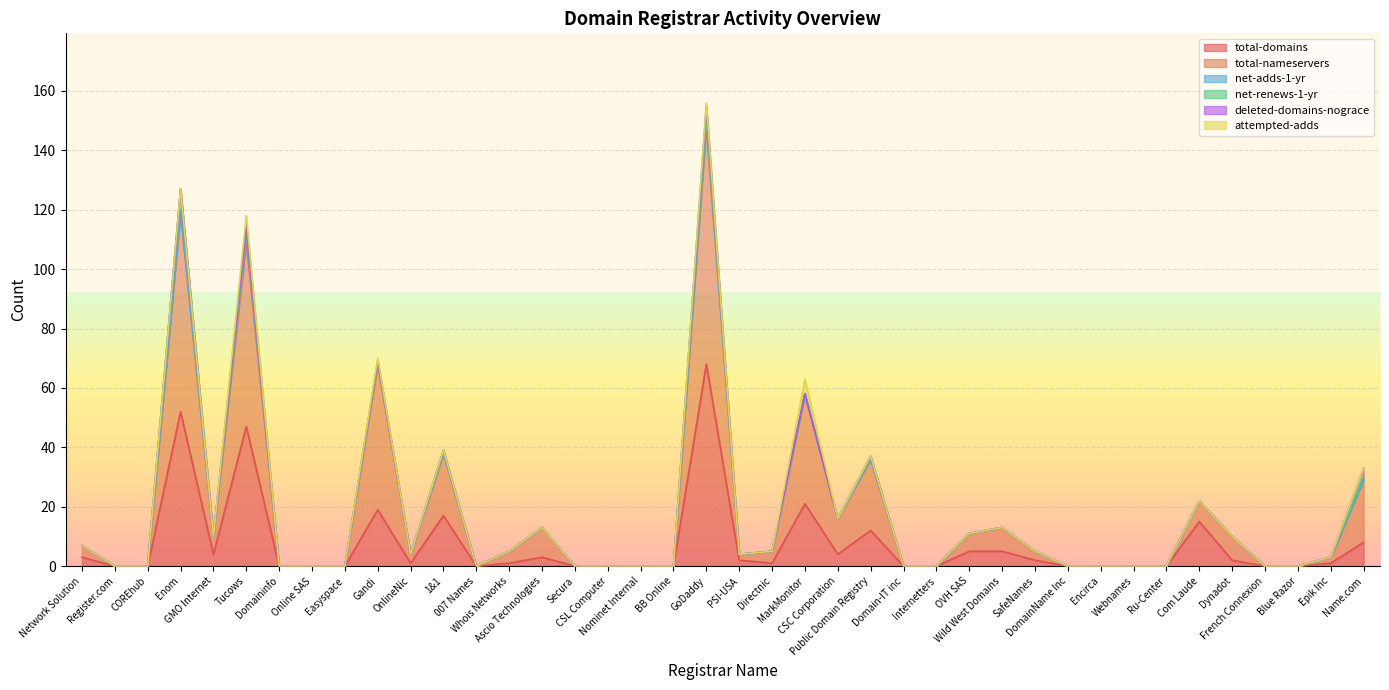

How many interior local peaks does the total-nameservers series have?

10